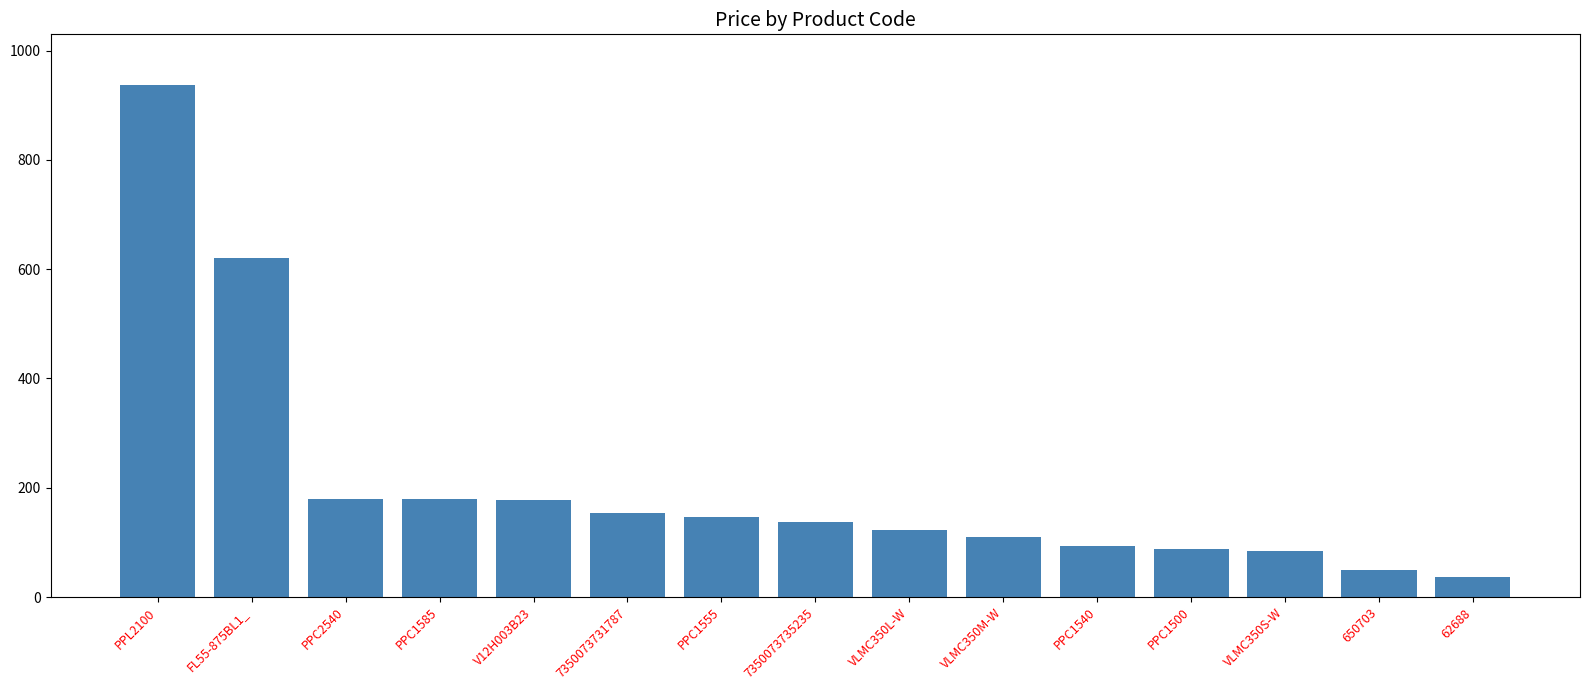

The chart shows a value of 153.4 at 7350073731787. True or false?

True